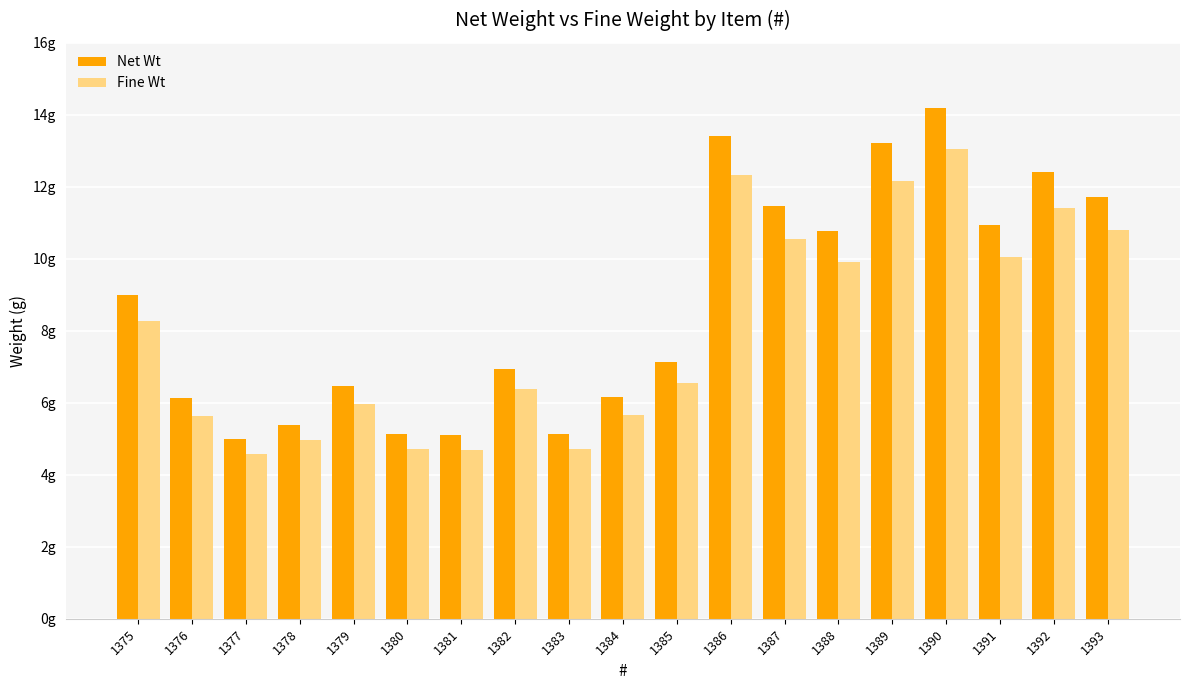

True or false: Net Wt has a value of 14.2 at 1390.

True